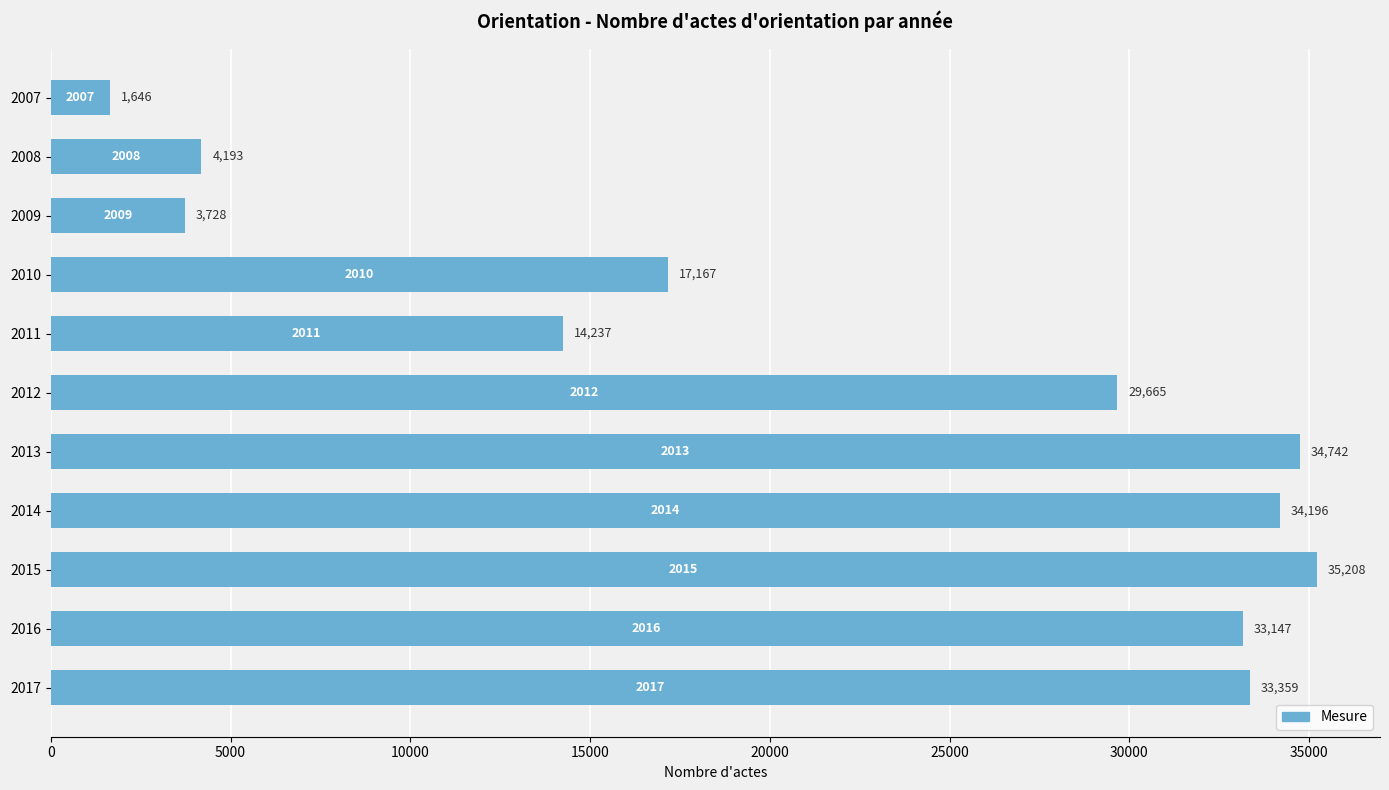

Which has a higher value, 2011 or 2008?

2011